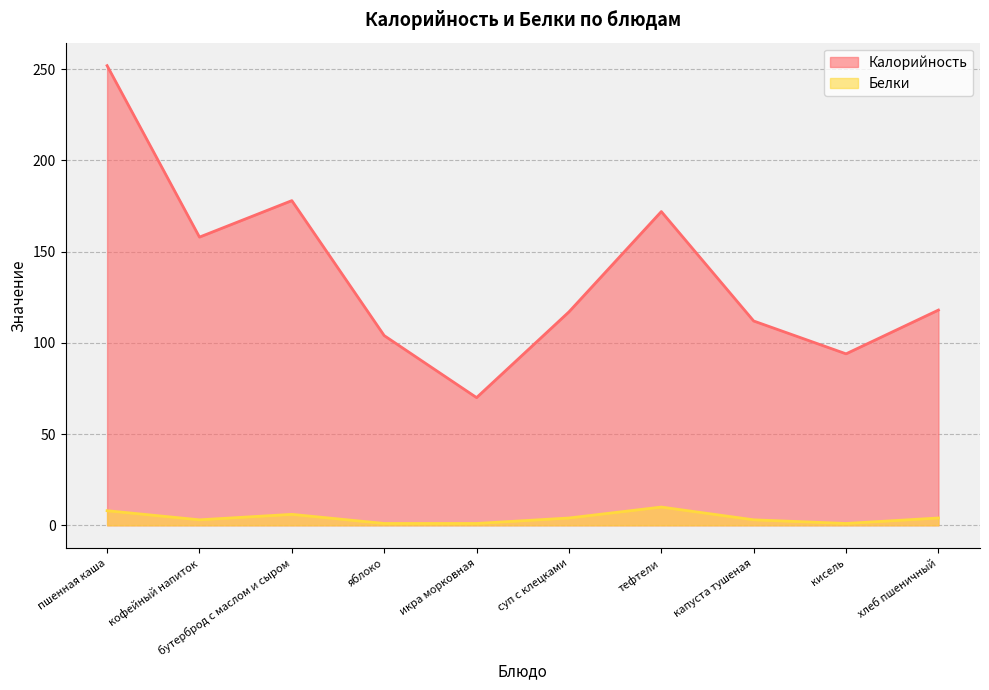

What is the label of the 5th point from the left?

икра морковная